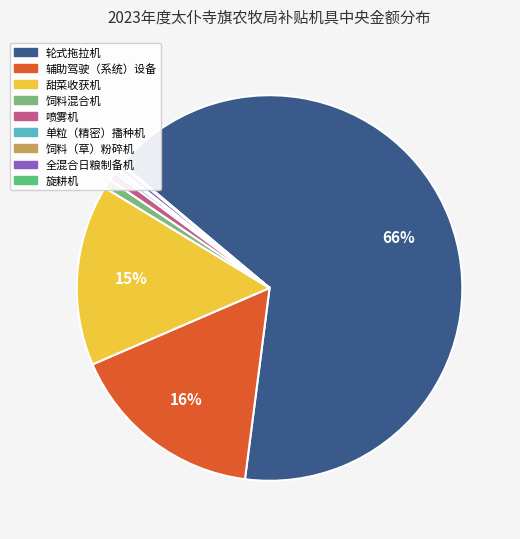

What percentage is the 轮式拖拉机 slice, to the nearest percent?

66%